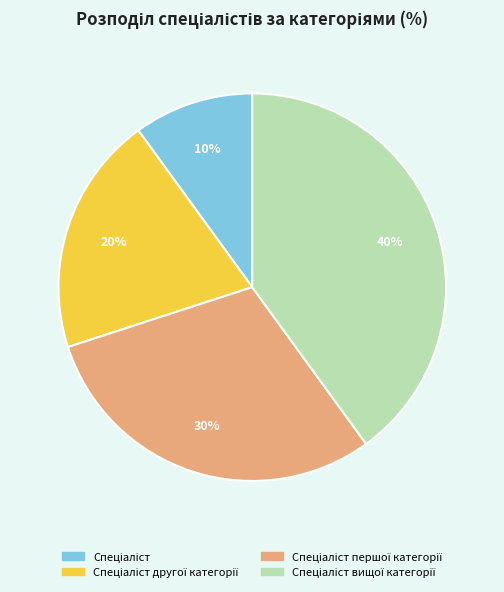

Is there any slice that represents more than half of the pie?

No